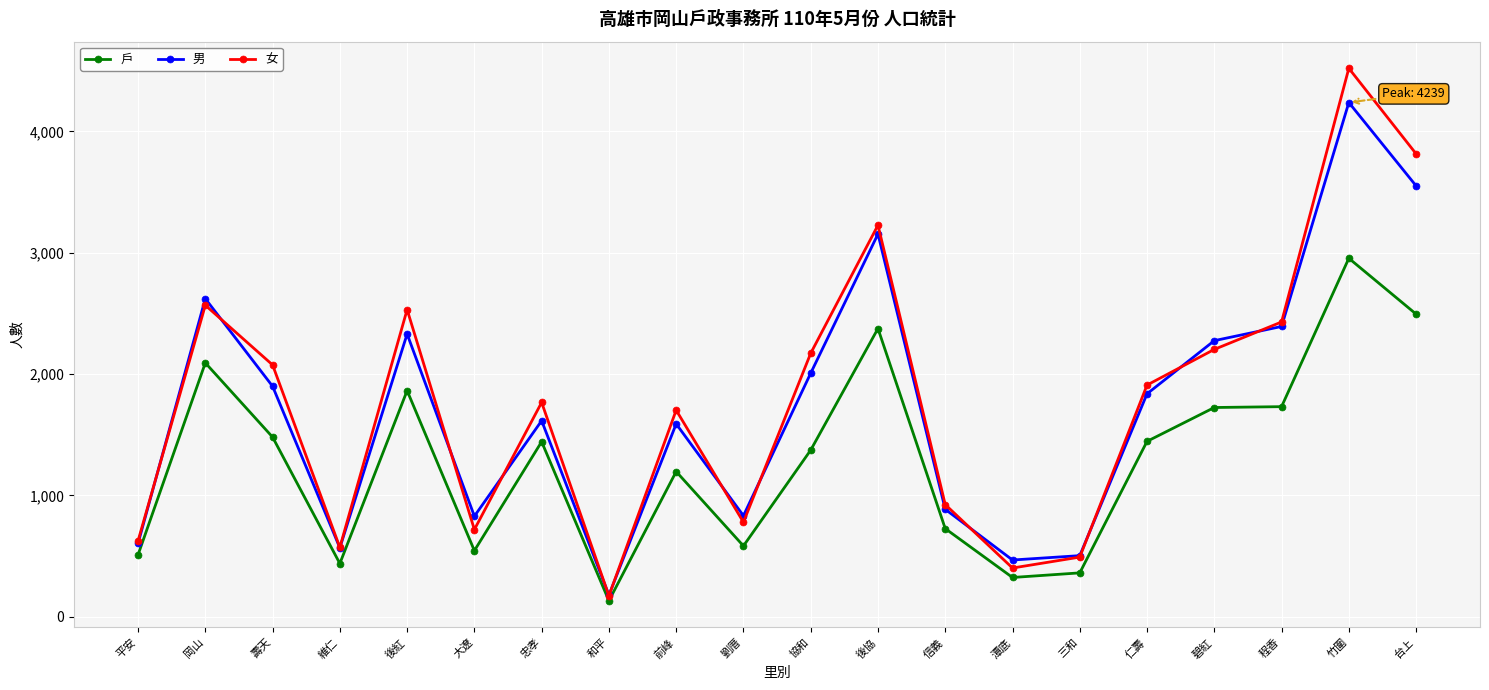

What is the spread (max minus min) of values at 竹圍?

1566